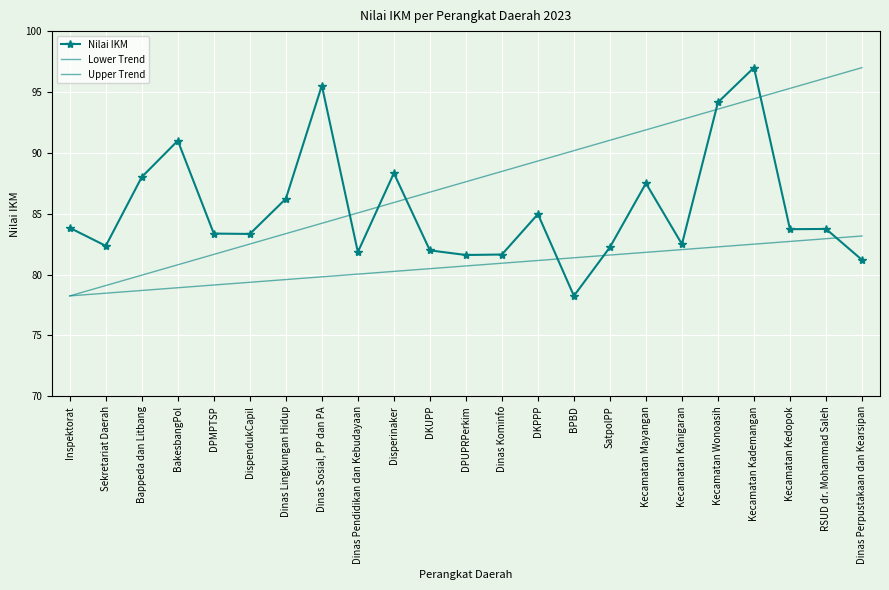

Reading left to right, extract all data points from this chart.

Nilai IKM: Inspektorat=83.8	Sekretariat Daerah=82.4	Bappeda dan Litbang=88.0	BakesbangPol=91.0	DPMPTSP=83.4	DispendukCapil=83.3	Dinas Lingkungan Hidup=86.2	Dinas Sosial, PP dan PA=95.5	Dinas Pendidikan dan Kebudayaan=81.8	Disperinaker=88.3	DKUPP=82.0	DPUPRPerkim=81.6	Dinas Kominfo=81.7	DKPPP=85.0	BPBD=78.2	SatpolPP=82.2	Kecamatan Mayangan=87.5	Kecamatan Kanigaran=82.5	Kecamatan Wonoasih=94.2	Kecamatan Kademangan=97.0	Kecamatan Kedopok=83.7	RSUD dr. Mohammad Saleh=83.8	Dinas Perpustakaan dan Kearsipan=81.2
Lower Trend: Inspektorat=78.2	Sekretariat Daerah=78.5	Bappeda dan Litbang=78.7	BakesbangPol=78.9	DPMPTSP=79.1	DispendukCapil=79.4	Dinas Lingkungan Hidup=79.6	Dinas Sosial, PP dan PA=79.8	Dinas Pendidikan dan Kebudayaan=80.0	Disperinaker=80.3	DKUPP=80.5	DPUPRPerkim=80.7	Dinas Kominfo=80.9	DKPPP=81.2	BPBD=81.4	SatpolPP=81.6	Kecamatan Mayangan=81.8	Kecamatan Kanigaran=82.1	Kecamatan Wonoasih=82.3	Kecamatan Kademangan=82.5	Kecamatan Kedopok=82.7	RSUD dr. Mohammad Saleh=82.9	Dinas Perpustakaan dan Kearsipan=83.2
Upper Trend: Inspektorat=78.2	Sekretariat Daerah=79.1	Bappeda dan Litbang=80.0	BakesbangPol=80.8	DPMPTSP=81.7	DispendukCapil=82.5	Dinas Lingkungan Hidup=83.4	Dinas Sosial, PP dan PA=84.2	Dinas Pendidikan dan Kebudayaan=85.1	Disperinaker=85.9	DKUPP=86.8	DPUPRPerkim=87.6	Dinas Kominfo=88.5	DKPPP=89.3	BPBD=90.2	SatpolPP=91.0	Kecamatan Mayangan=91.9	Kecamatan Kanigaran=92.7	Kecamatan Wonoasih=93.6	Kecamatan Kademangan=94.4	Kecamatan Kedopok=95.3	RSUD dr. Mohammad Saleh=96.1	Dinas Perpustakaan dan Kearsipan=97.0